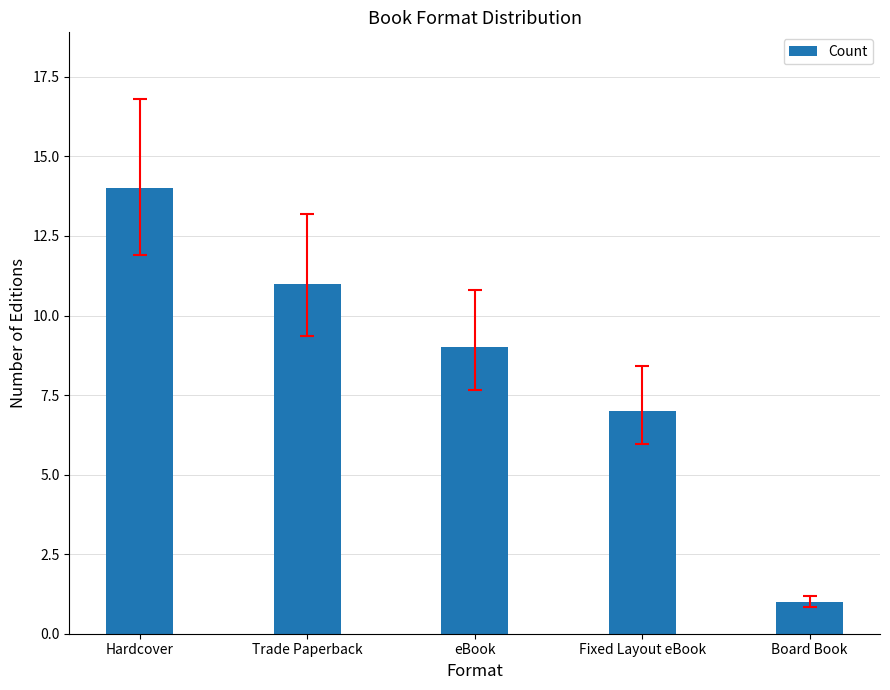

What is the greatest value displayed?

14